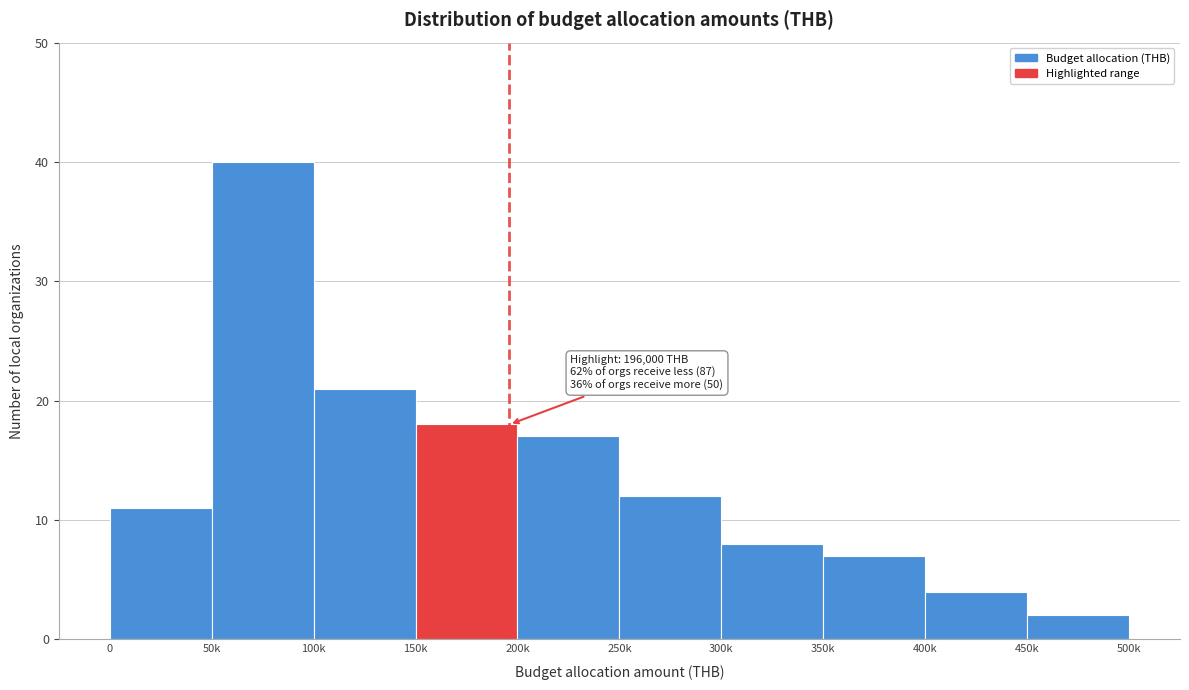

Reading right to left, transcribe all the data shown in this chart.

450k=2	400k=4	350k=7	300k=8	250k=12	200k=17	150k=18	100k=21	50k=40	0=11